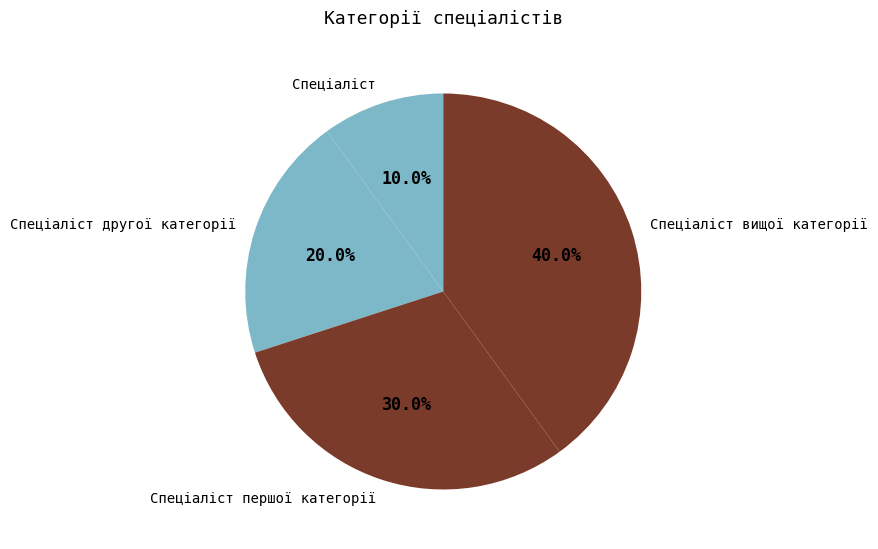

Is it true that Спеціаліст is 24% of the pie?

False